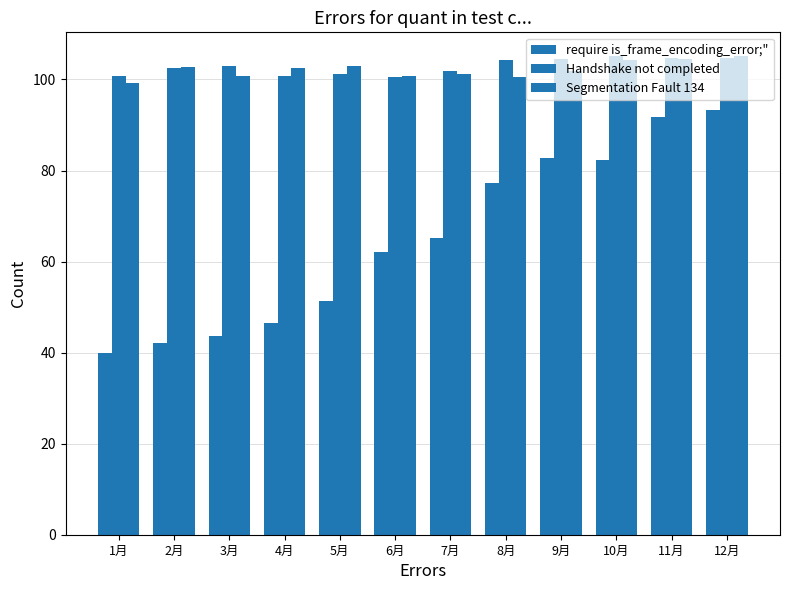

Count the number of categories in the chart.

12